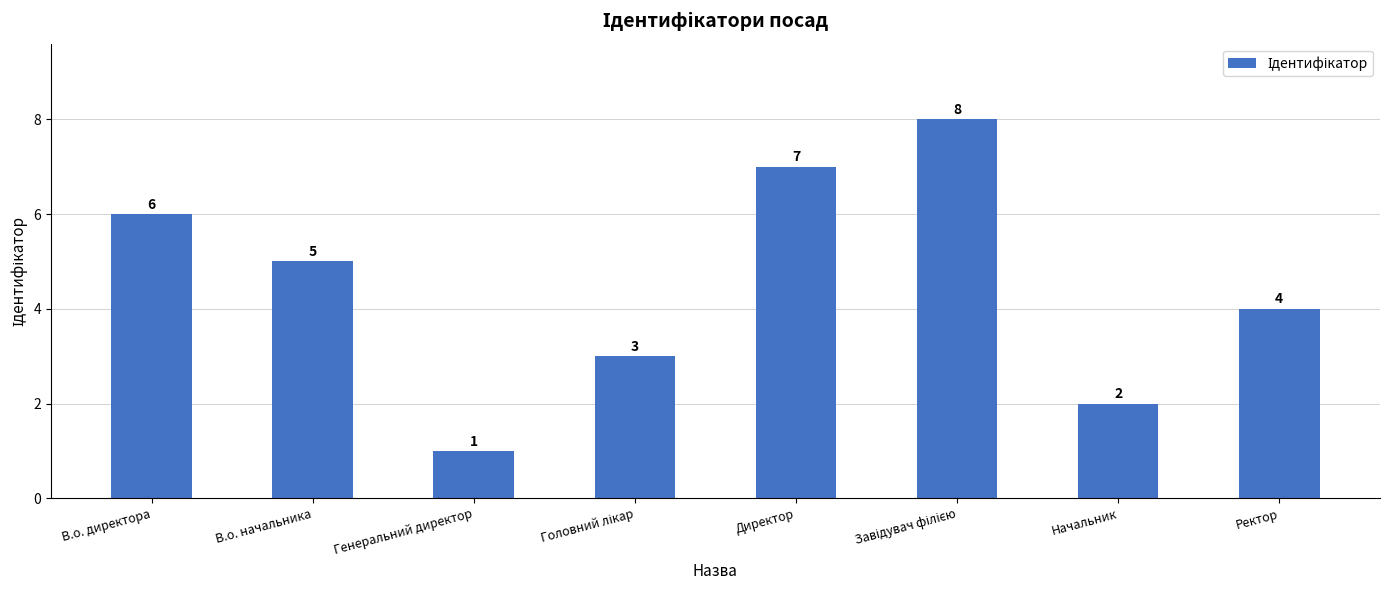

Reading left to right, what are all the values shown in this chart?

6	5	1	3	7	8	2	4